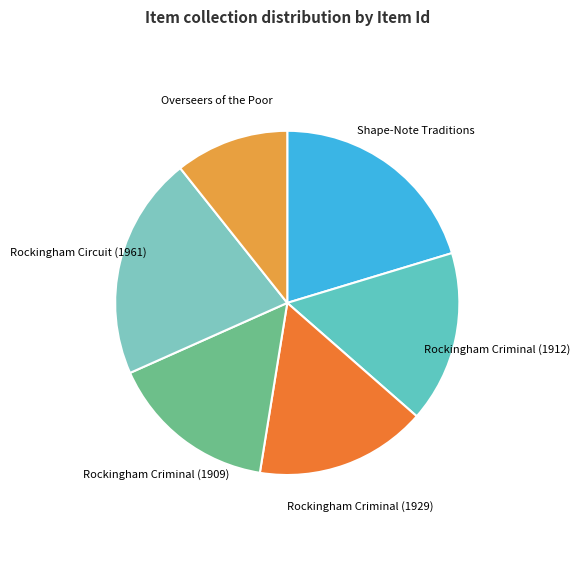

What is the smallest slice in the pie chart?

Overseers of the Poor